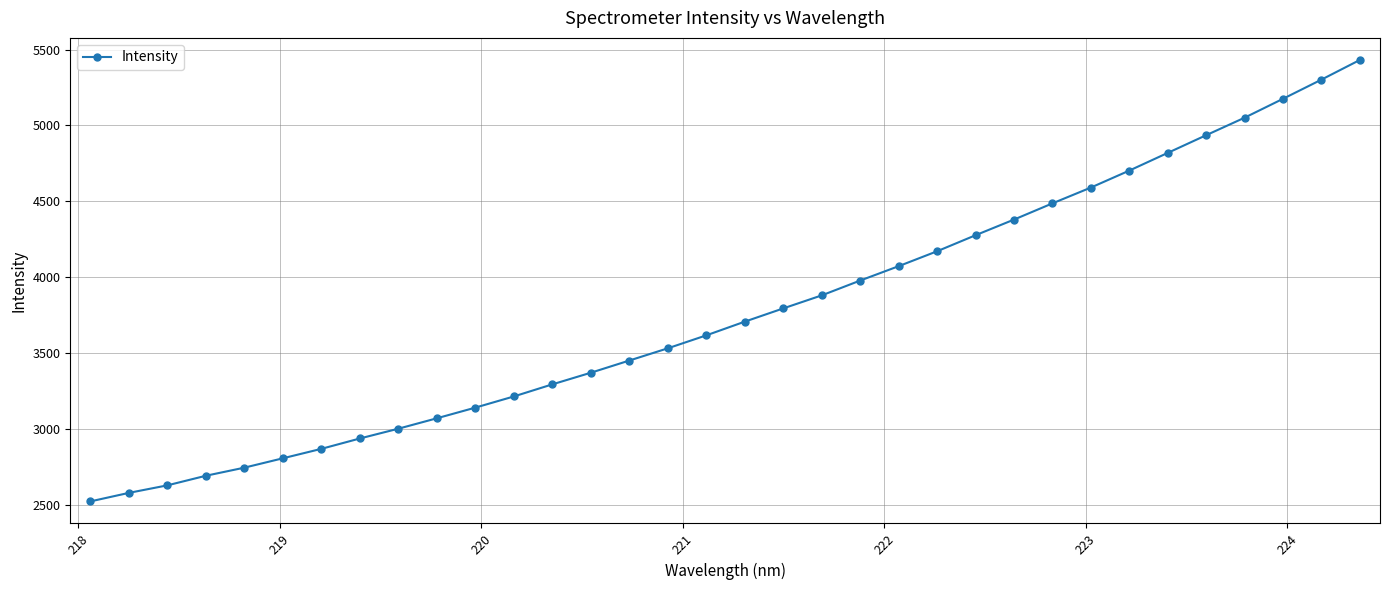

What is the greatest value displayed?

5431.2